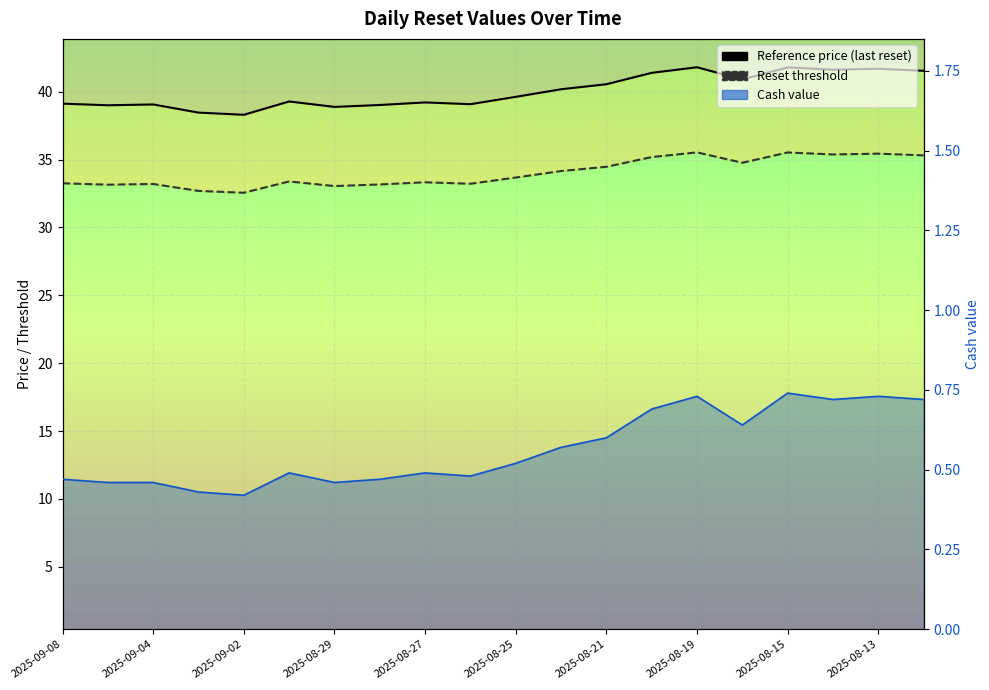

What is the sum of all Reference price values?

800.5